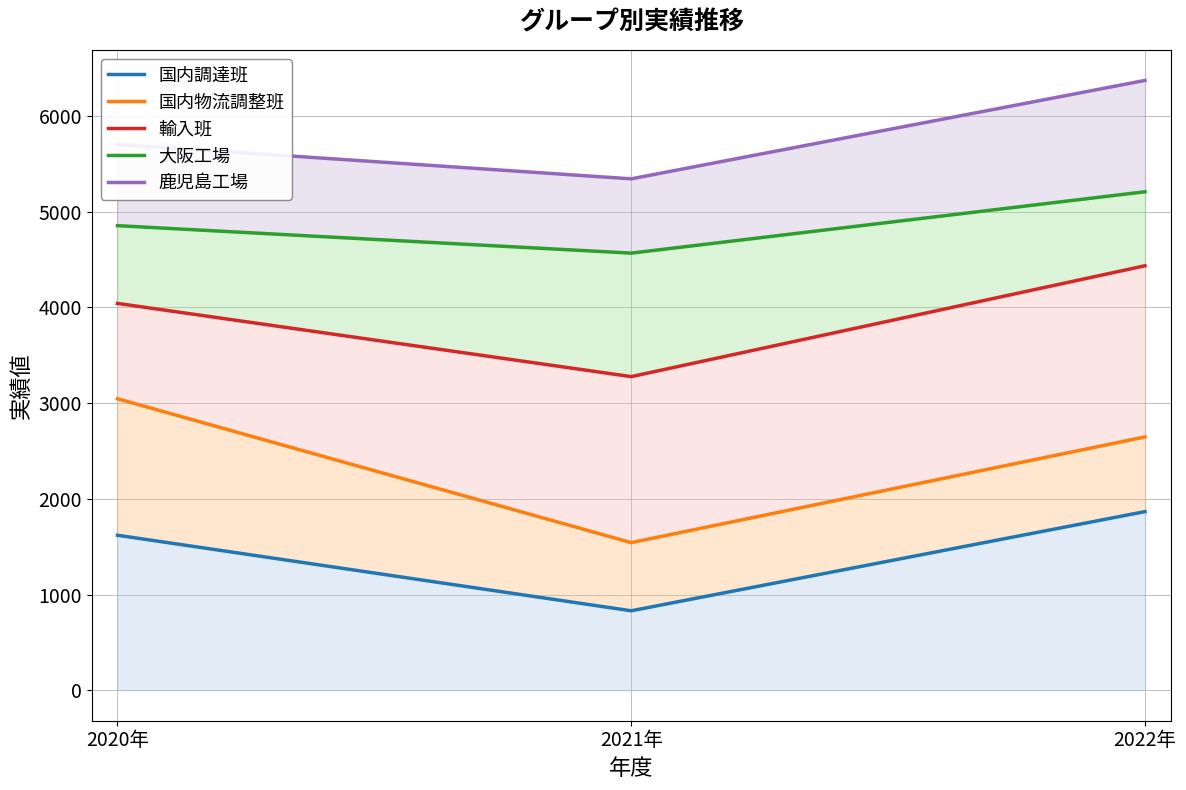

The 国内調達班 series shows 830 at 2021年. True or false?

True